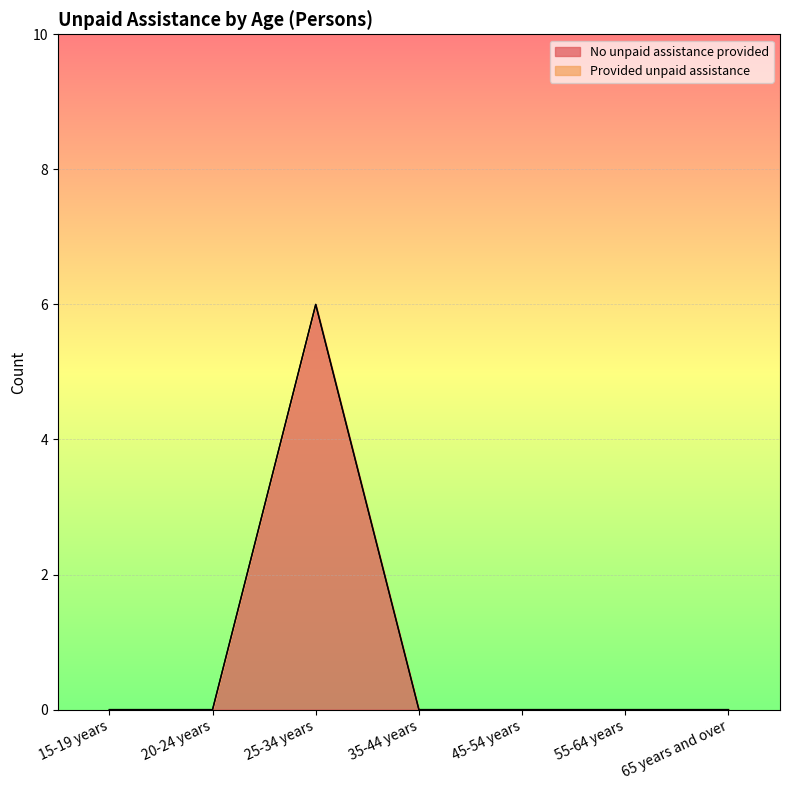

What is the highest value of the No unpaid assistance provided series?

6